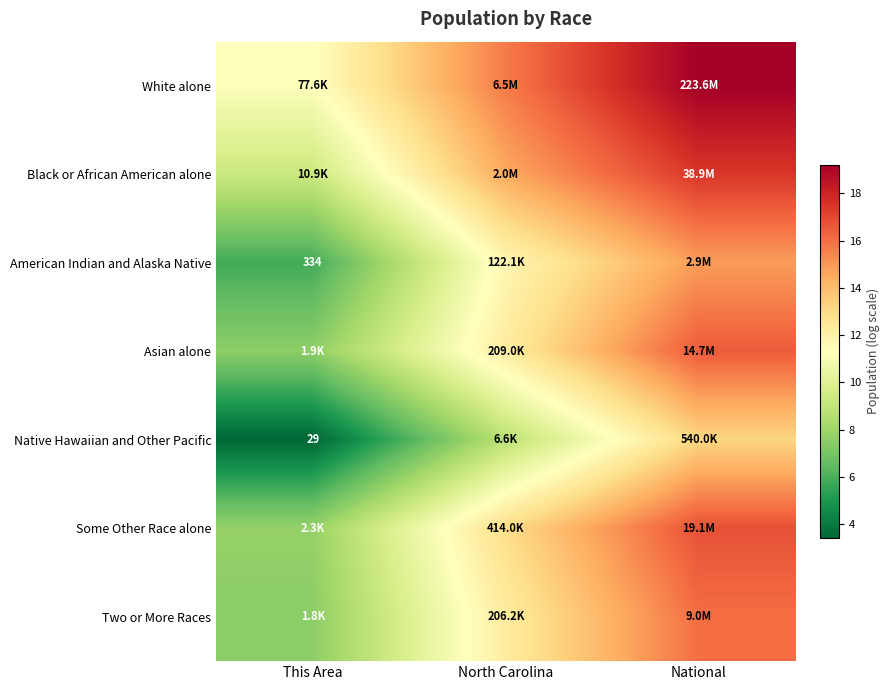

At how many categories does at least one series exceed 5?

3